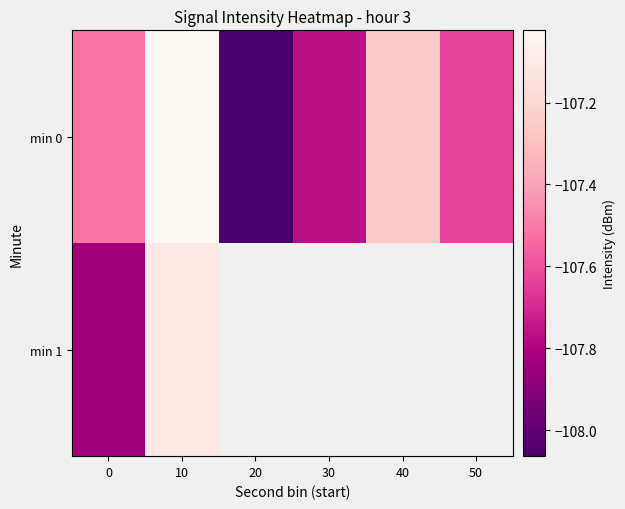

How many distinct data groups are displayed?

2